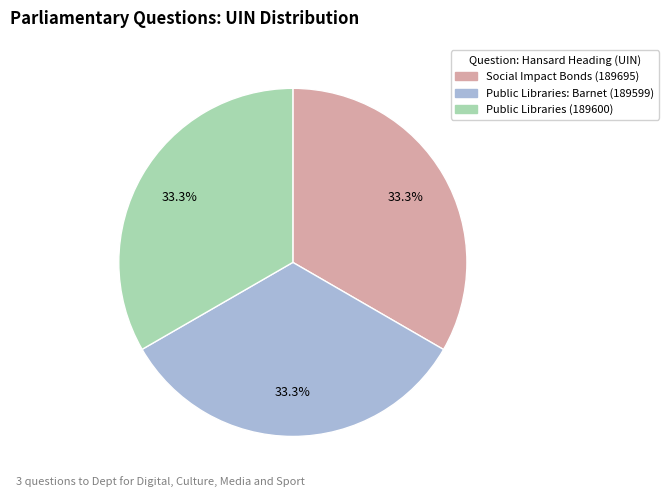

The Public Libraries: Barnet (189599) slice represents 33% of the pie. True or false?

True